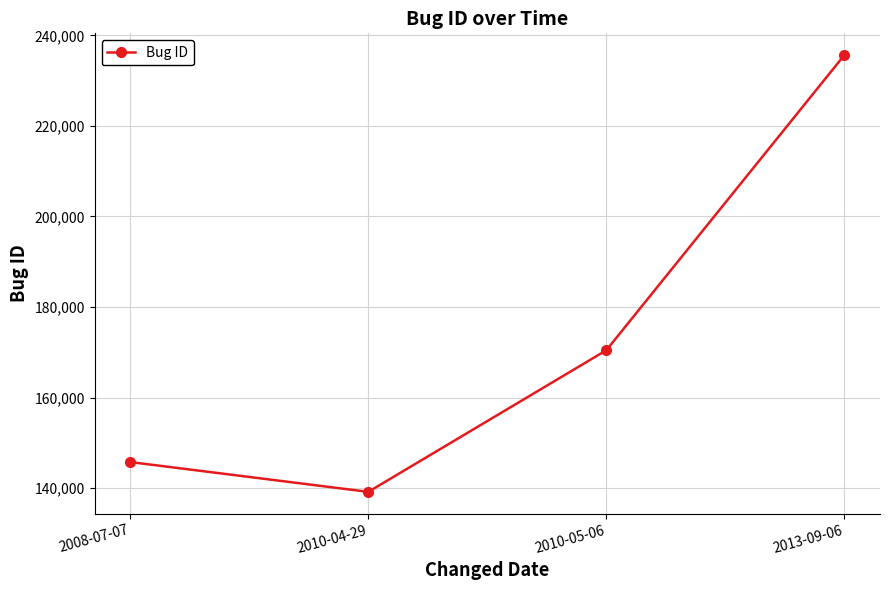

How many data points are less than 170442?

2